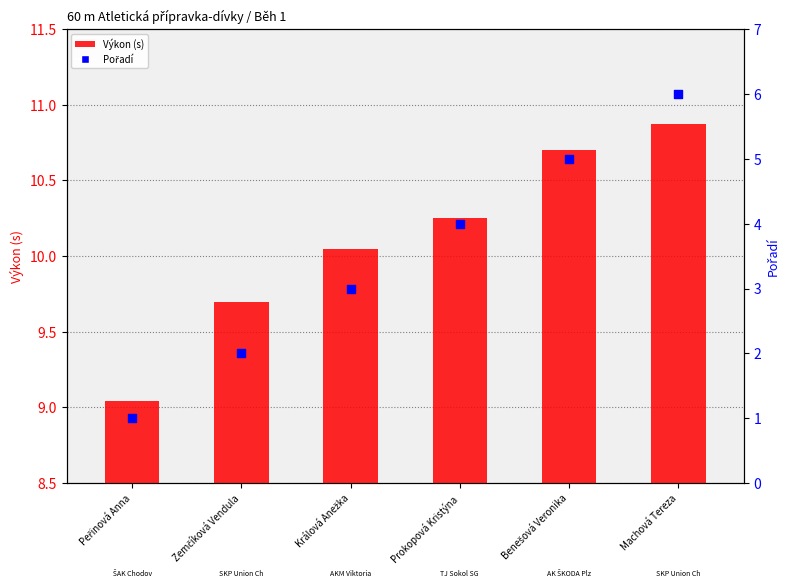

What is the total value across all series at Zemčíková Vendula?

11.7